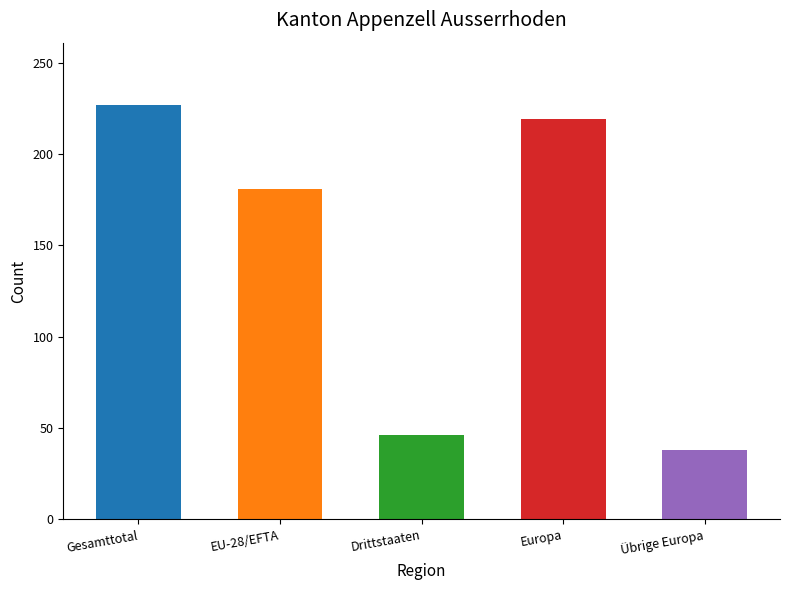

Does the chart contain any negative values?

No